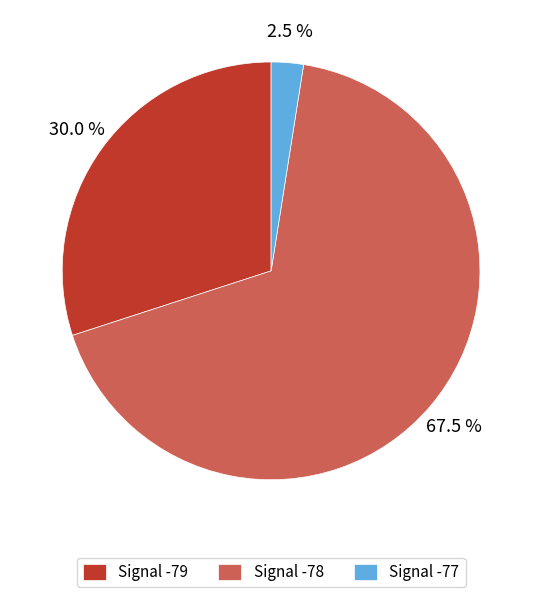

What is the total percentage of Signal -79 and Signal -78?

97.5%